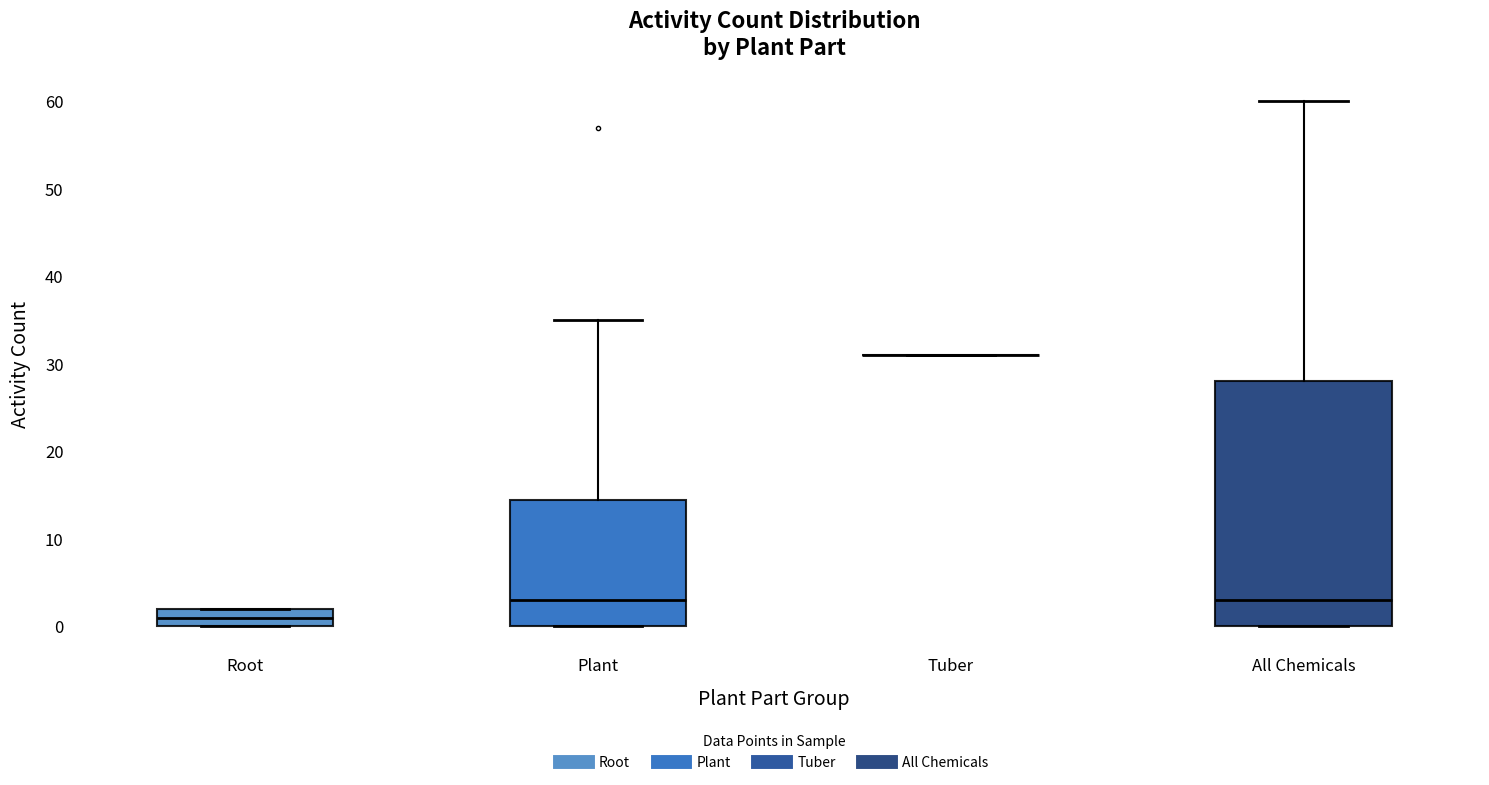

Reading left to right, transcribe this box plot: for each box, give where its median line is, the range the box spans, and where its two whiskers end, as read against the y-axis. The values are not printed on the chart, so give them approximately, as read against the axis.

Root: median 1, box 0 to 2, whiskers 0 to 2
Plant: median 3, box 0 to 15, whiskers 0 to 35
Tuber: box collapsed to a line at 31, whiskers 31 to 31
All Chemicals: median 3, box 0 to 28, whiskers 0 to 60